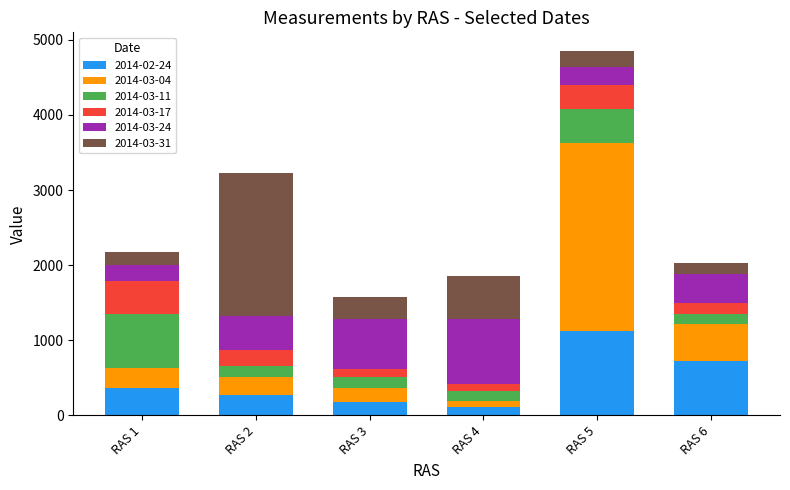

At which category is the sum across all series the highest?

RAS 5